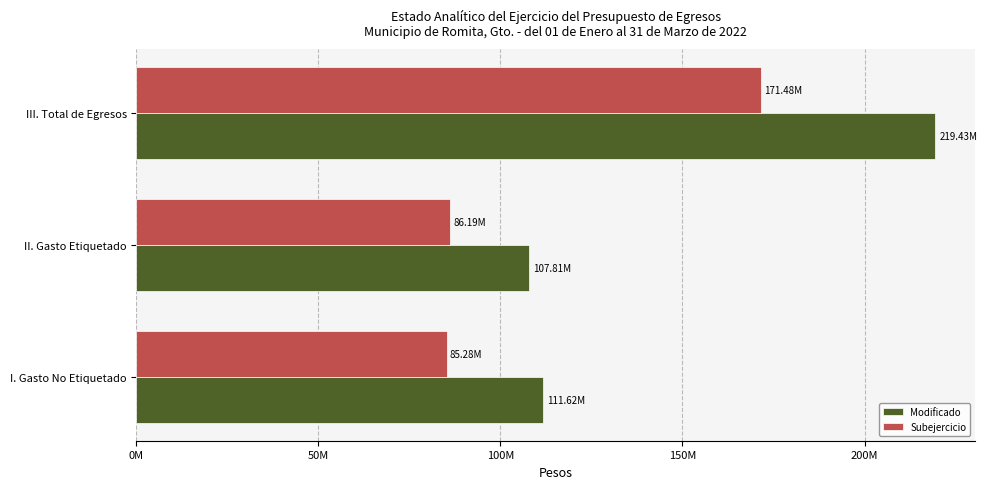

Which category has the lowest value in the Modificado series?

II. Gasto Etiquetado